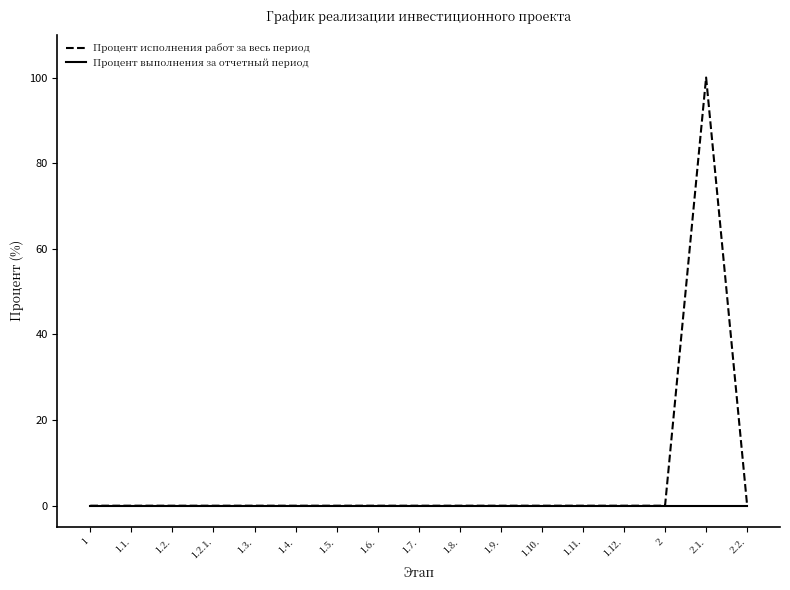

Which series has the widest spread of values?

Процент исполнения работ за весь период